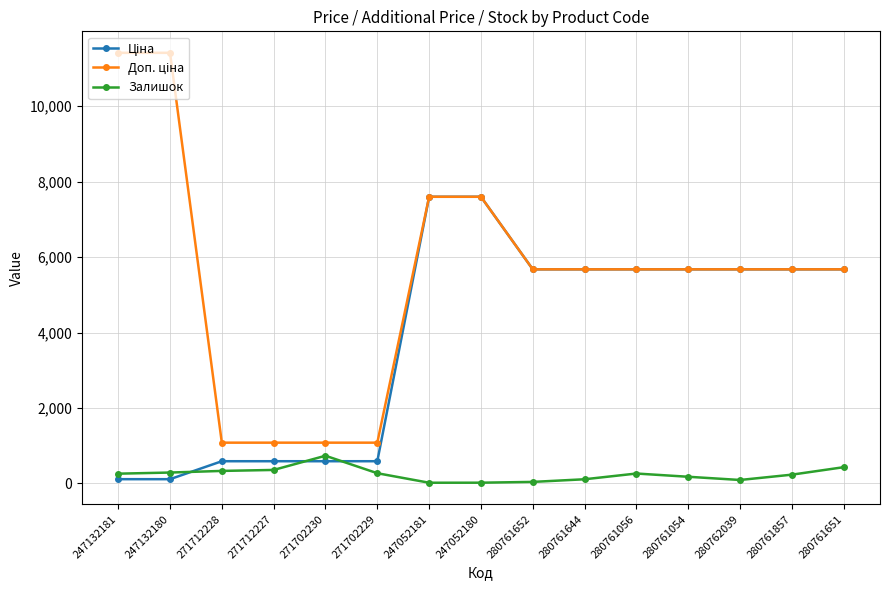

What position from the right is 280761857?

2